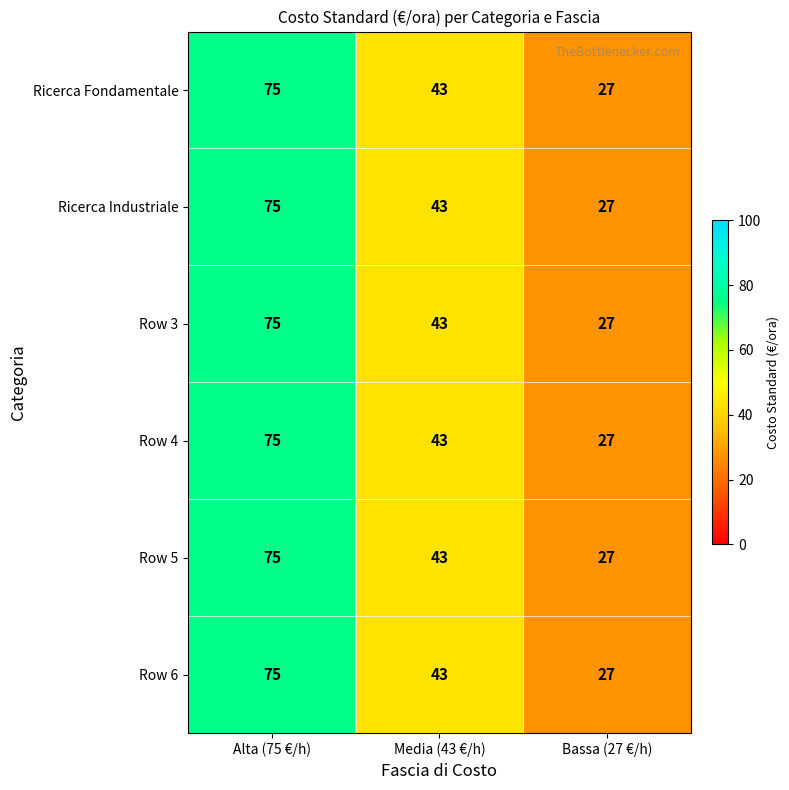

Reading left to right, transcribe all the data shown in this chart.

Ricerca Fondamentale: 75	43	27
Ricerca Industriale: 75	43	27
Row 3: 75	43	27
Row 4: 75	43	27
Row 5: 75	43	27
Row 6: 75	43	27